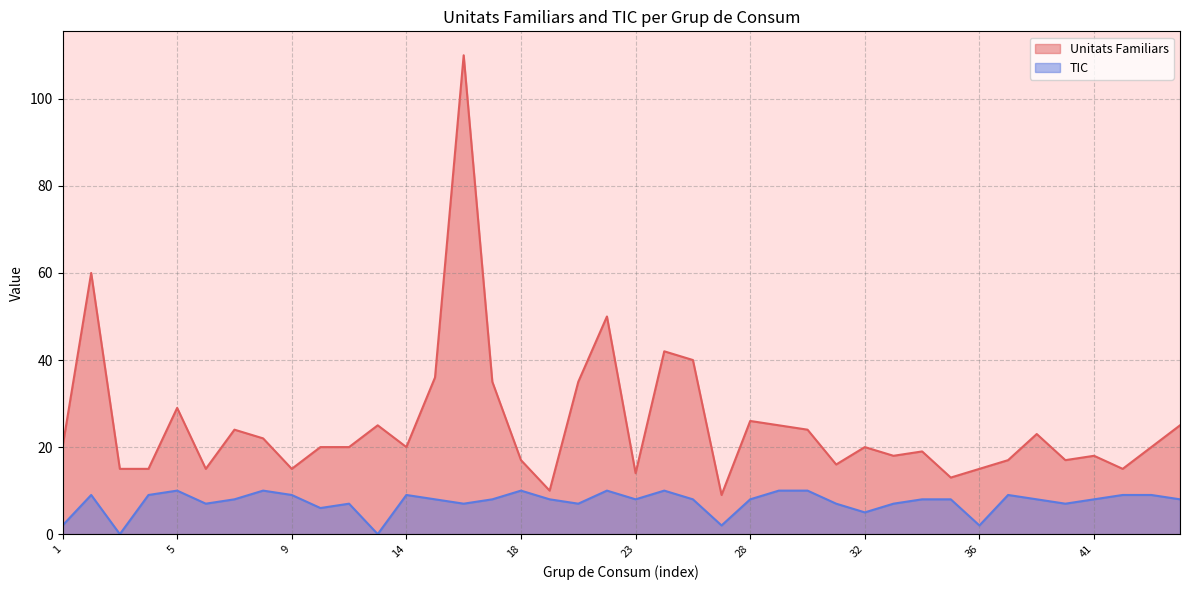

Does the chart display data point markers on the line(s)?

No